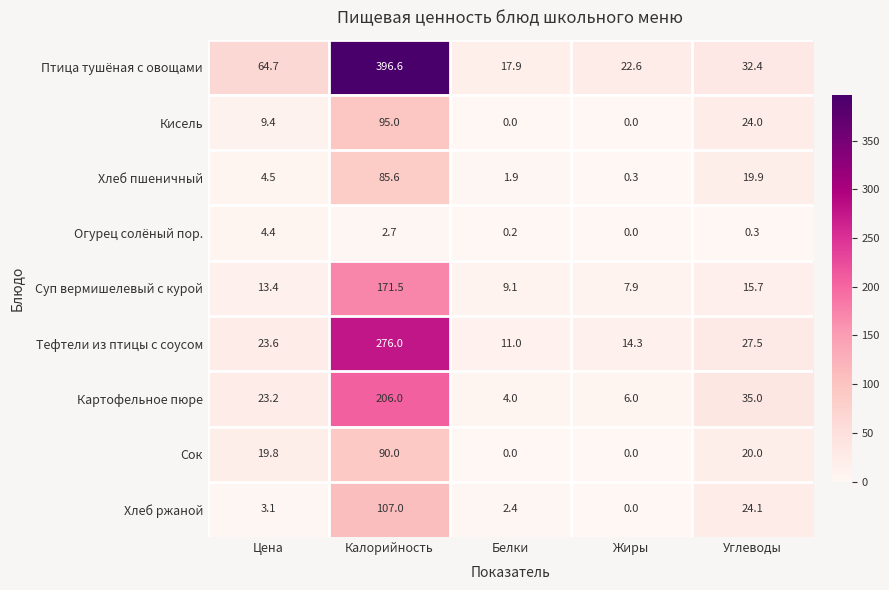

Between Белки and Жиры, which series saw the biggest shift?

Птица тушёная с овощами